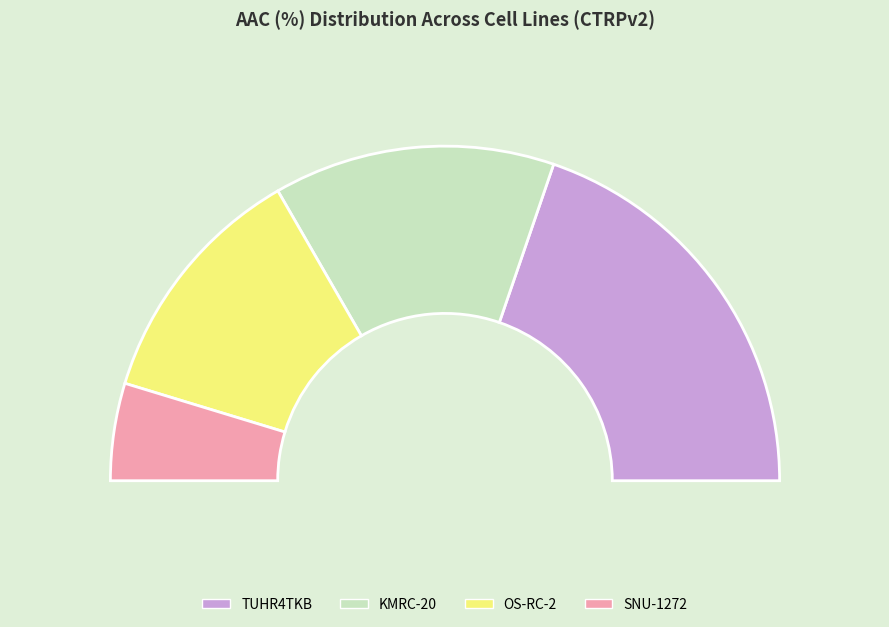

Does any single category account for the majority?

No